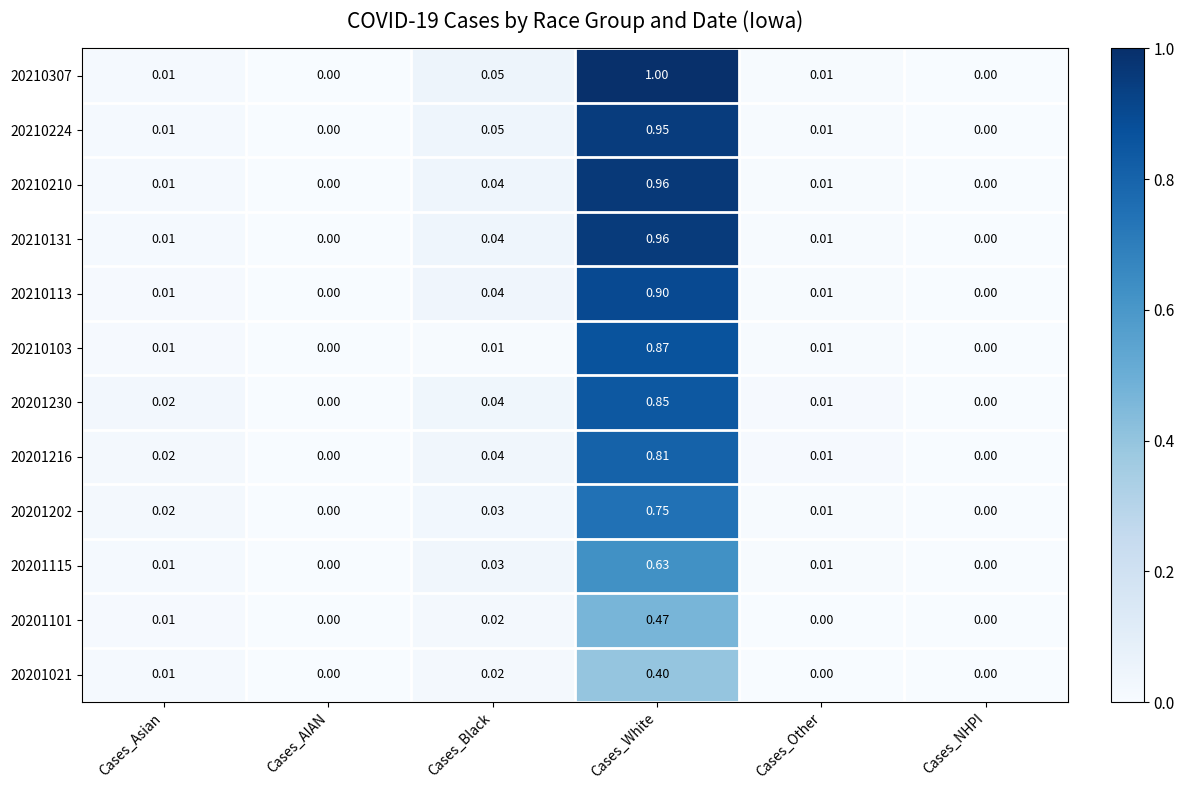

Which category has the highest value in the 20201216 series?

Cases_White